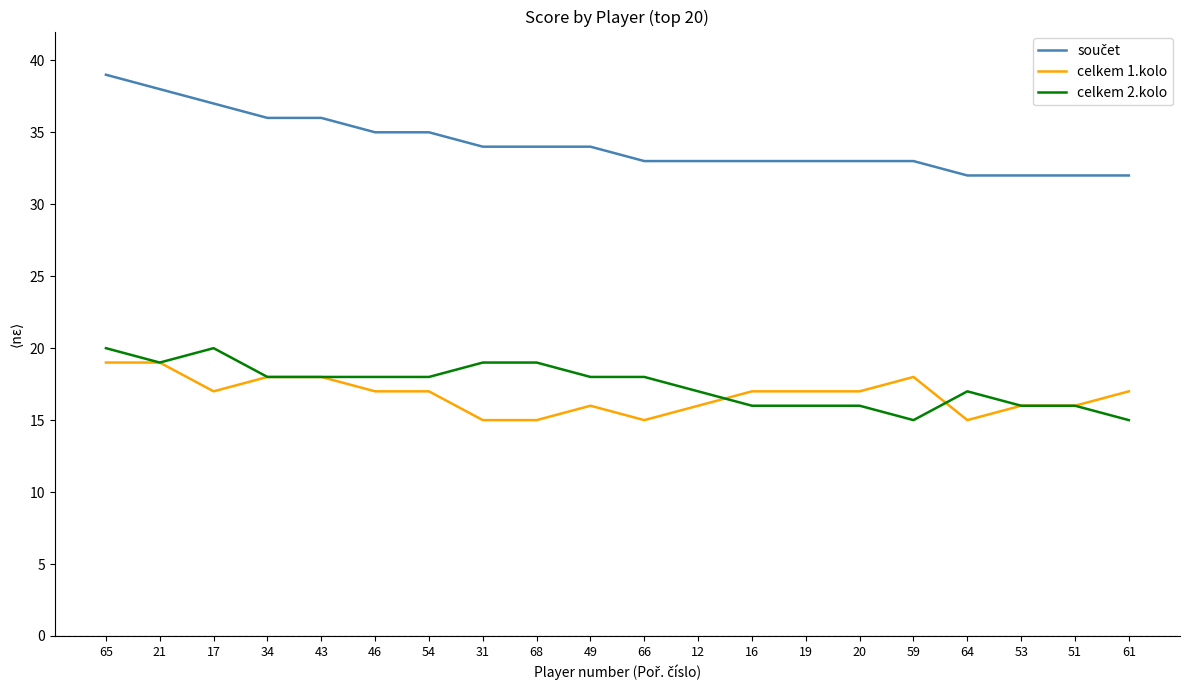

What is the spread (max minus min) of values at 54?

18